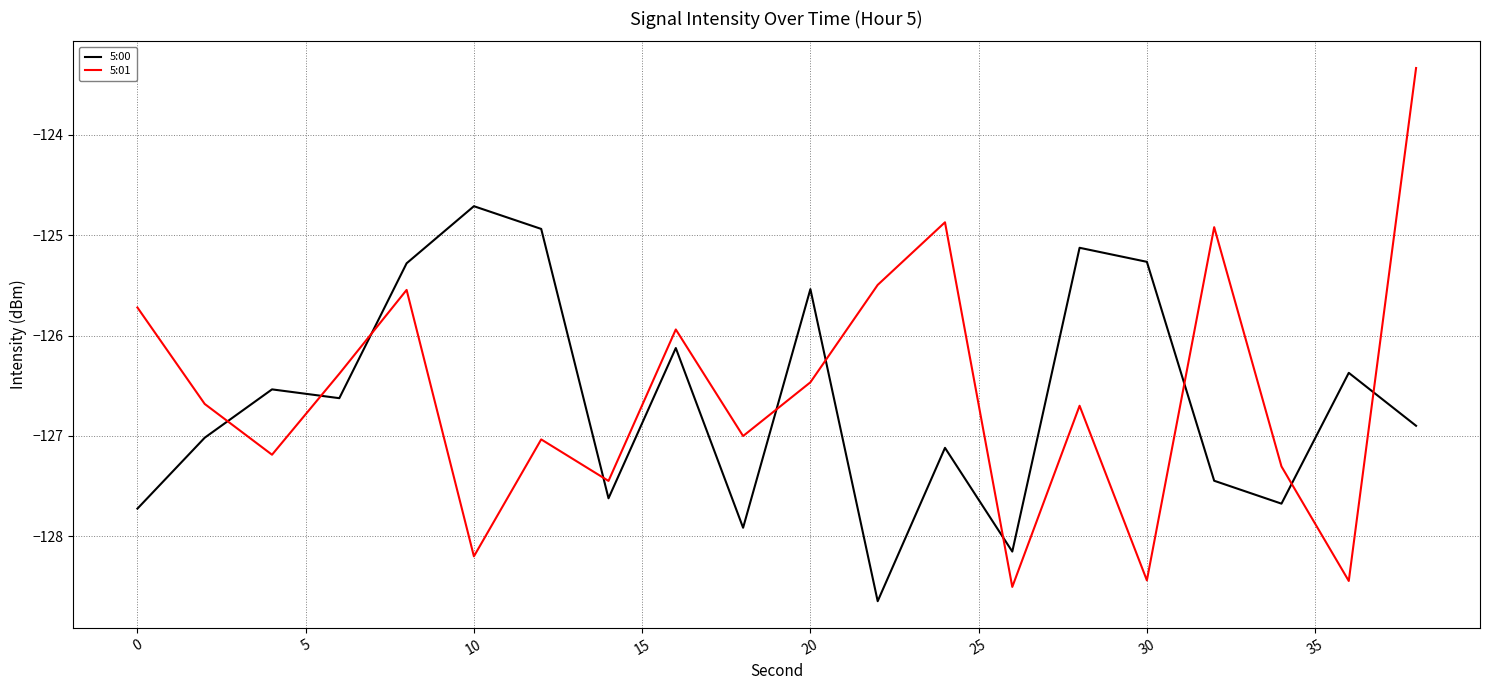

What is the average value of the 5:01 series?

-126.6